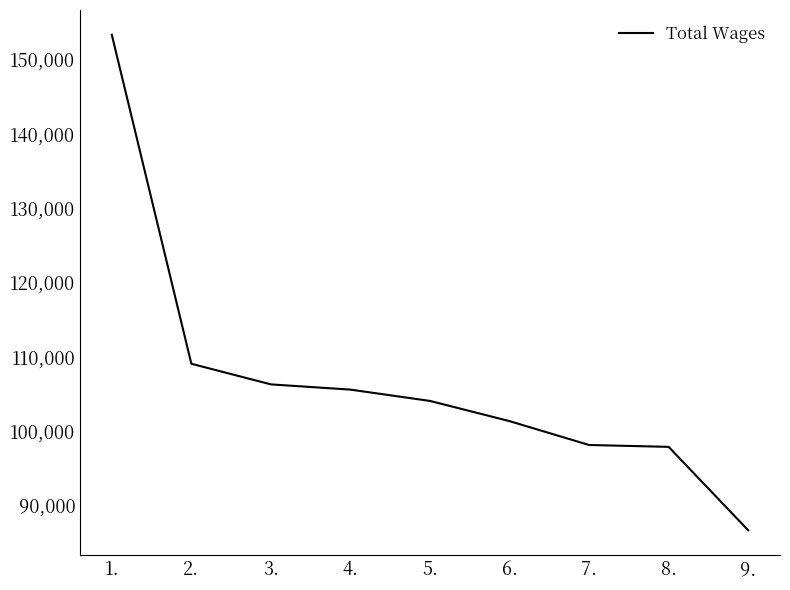

At which label is the value closest to 119984?

2.